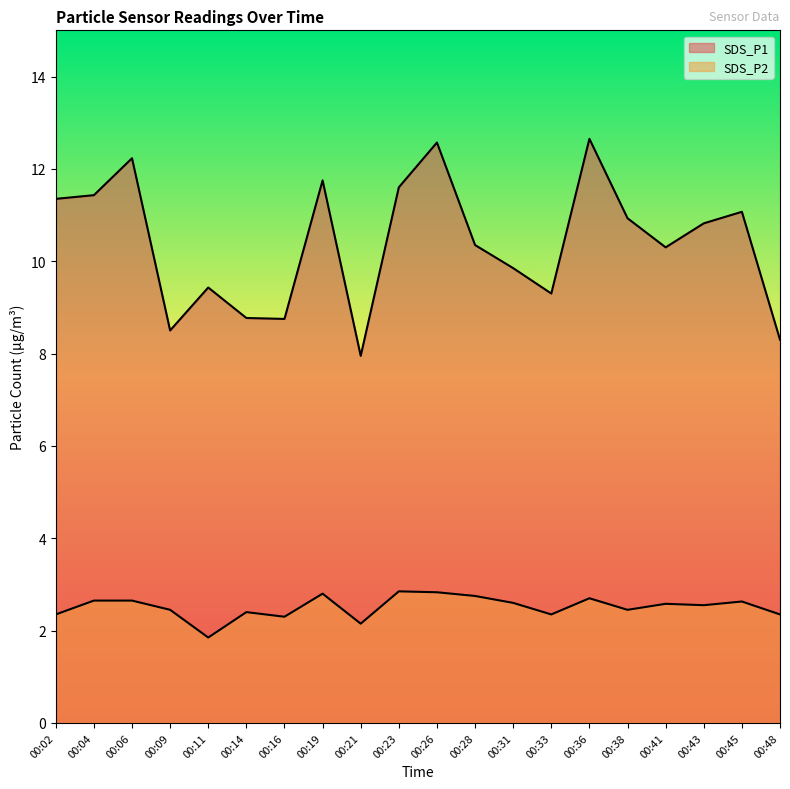

What is the difference between the SDS_P1 values at 00:19 and 00:33?

2.4